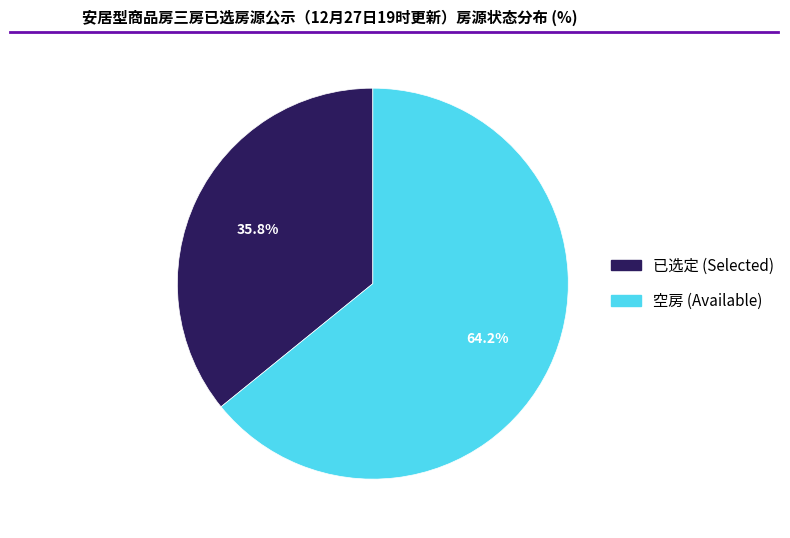

Rank the categories by value from highest to lowest.

空房, 已选定